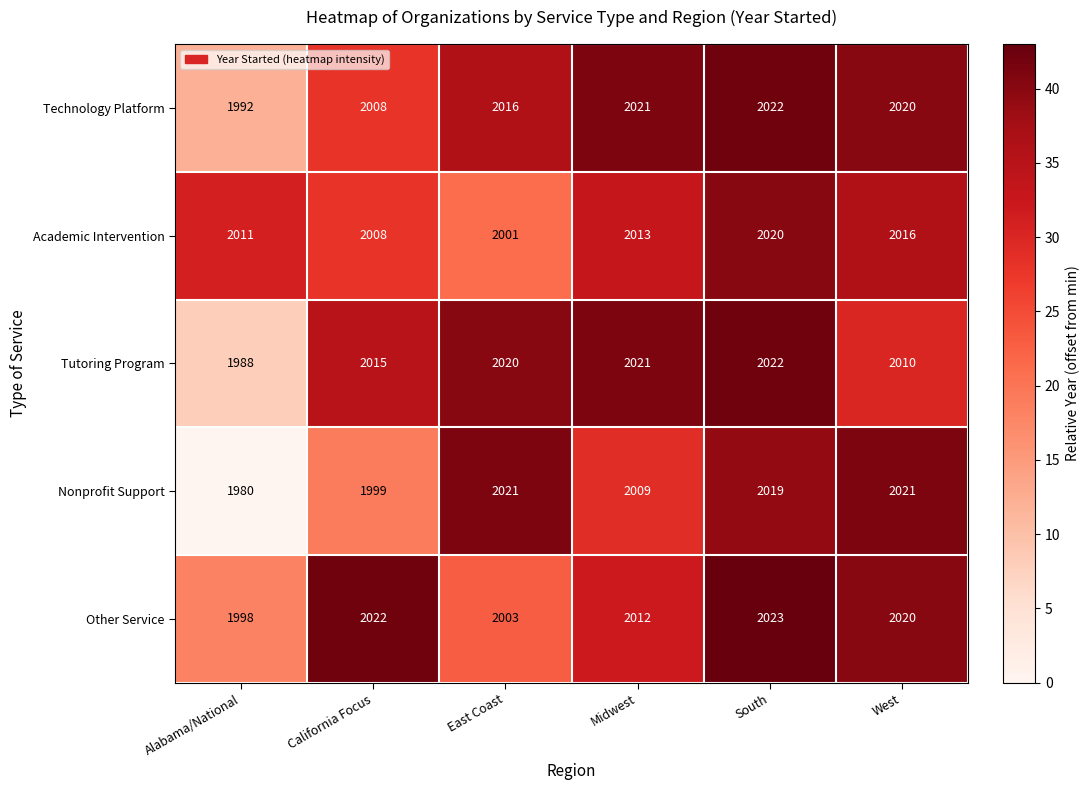

What is the sum of all Other Service values?

12078